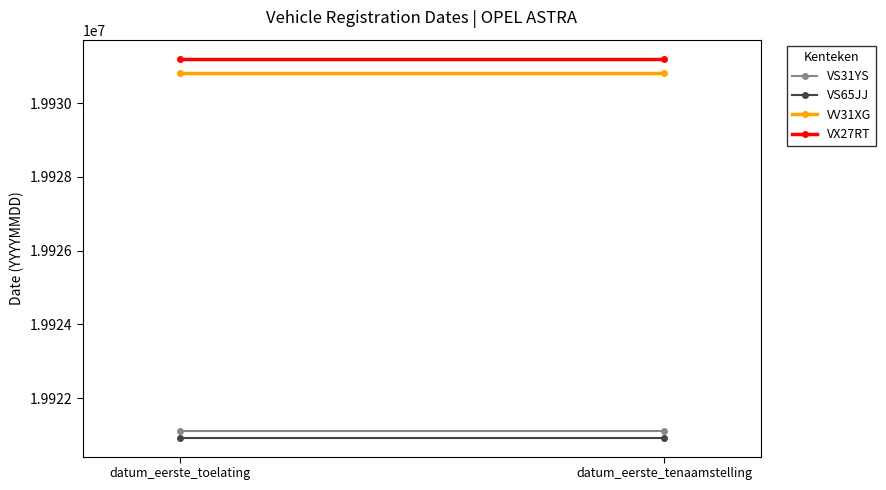

What position from the right is datum_eerste_toelating?

2